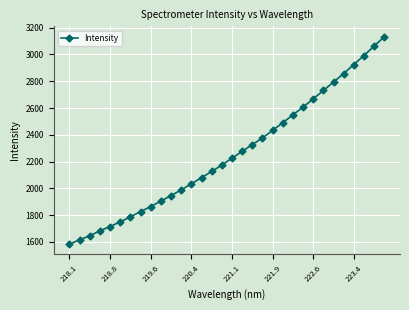

What is the value of the 16th point from the left?

2174.1